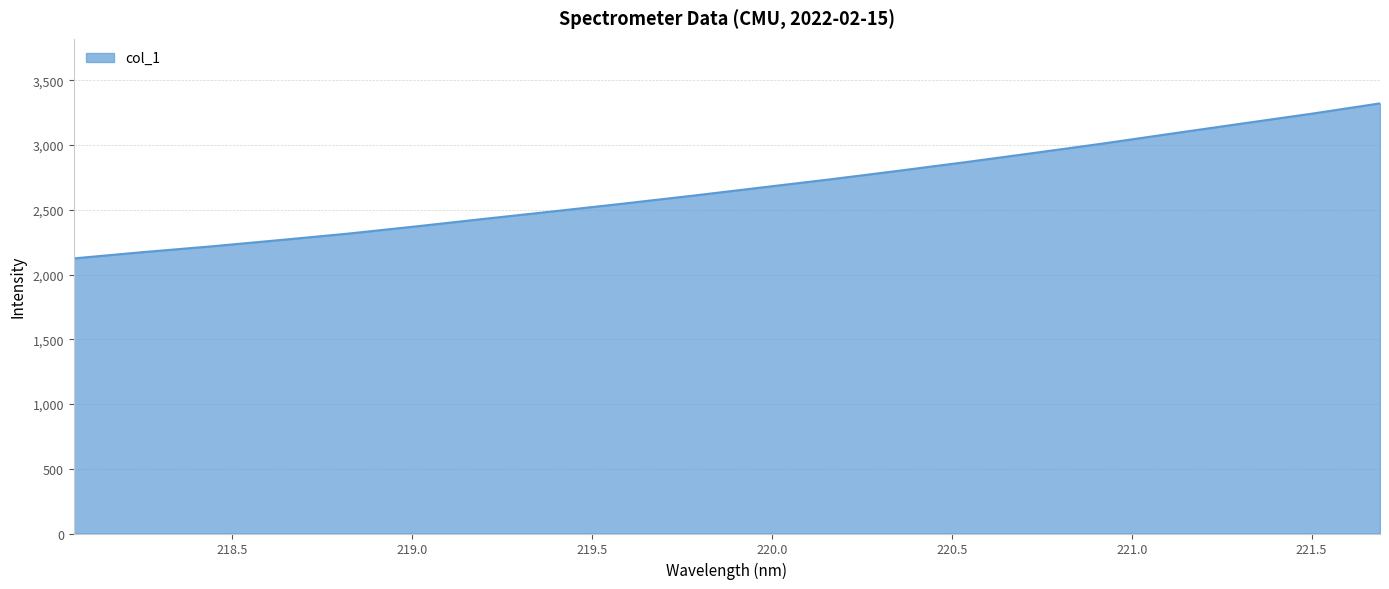

What is the smallest value displayed?

2125.1